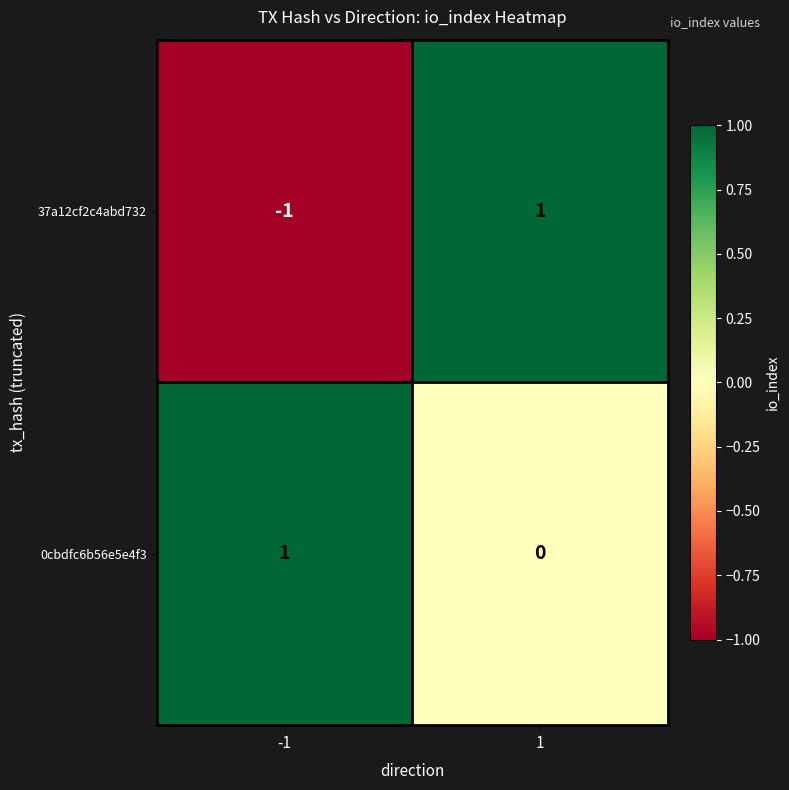

Which series has the largest range (max minus min)?

37a12cf2c4abd732